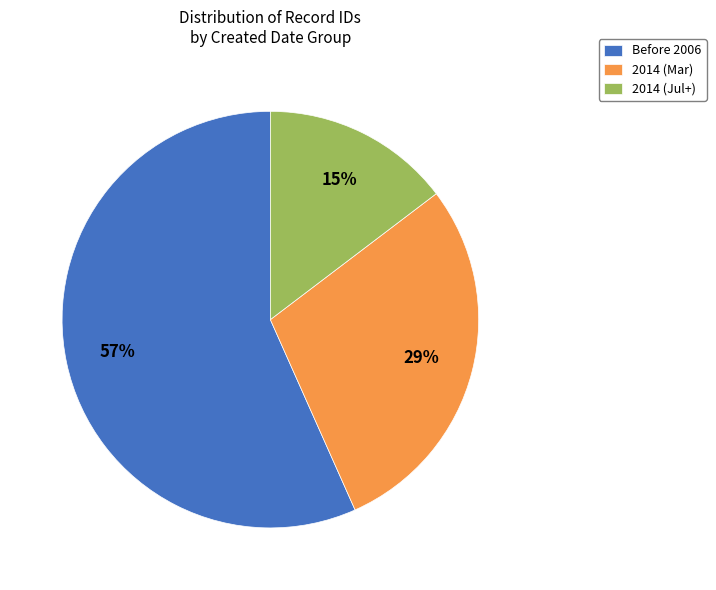

Does 2014 (Jul+) represent more than half of the total?

No